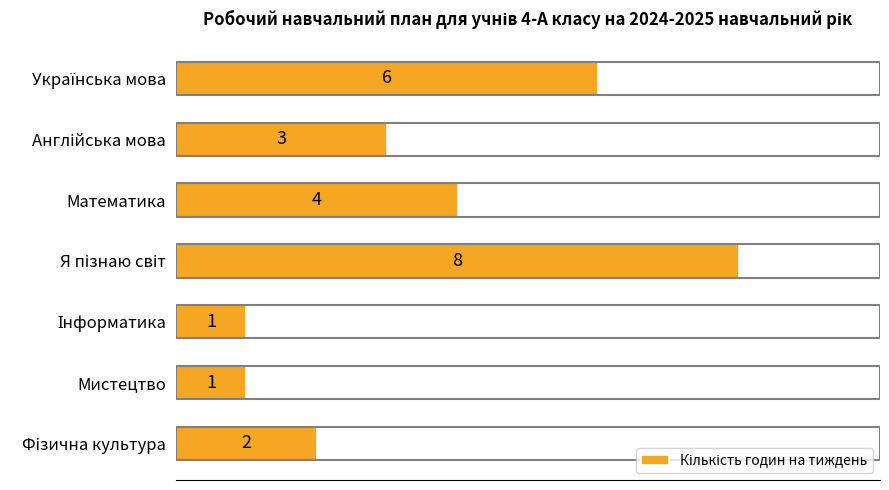

Is it true that the value at Математика is 6?

False